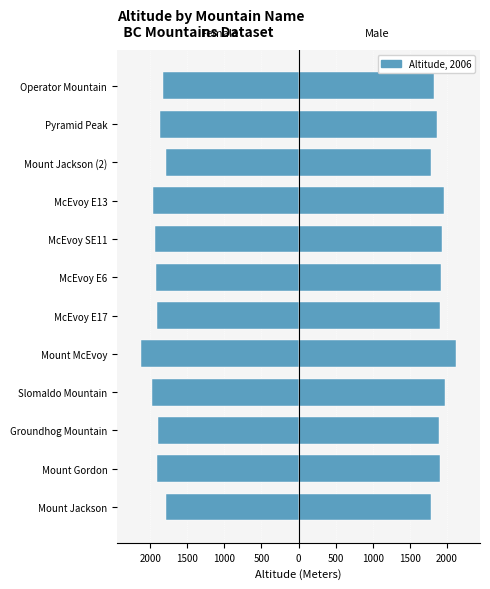

Count the number of categories in the chart.

12